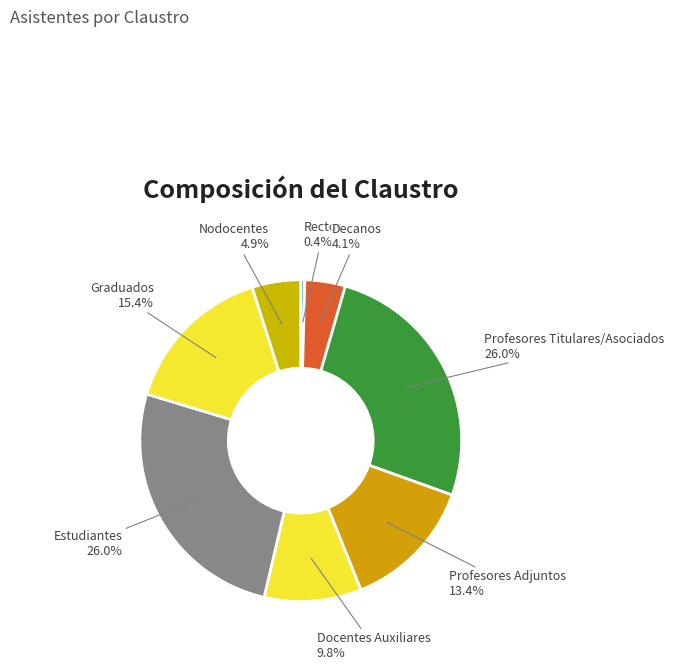

What is the smallest slice in the pie chart?

Rector